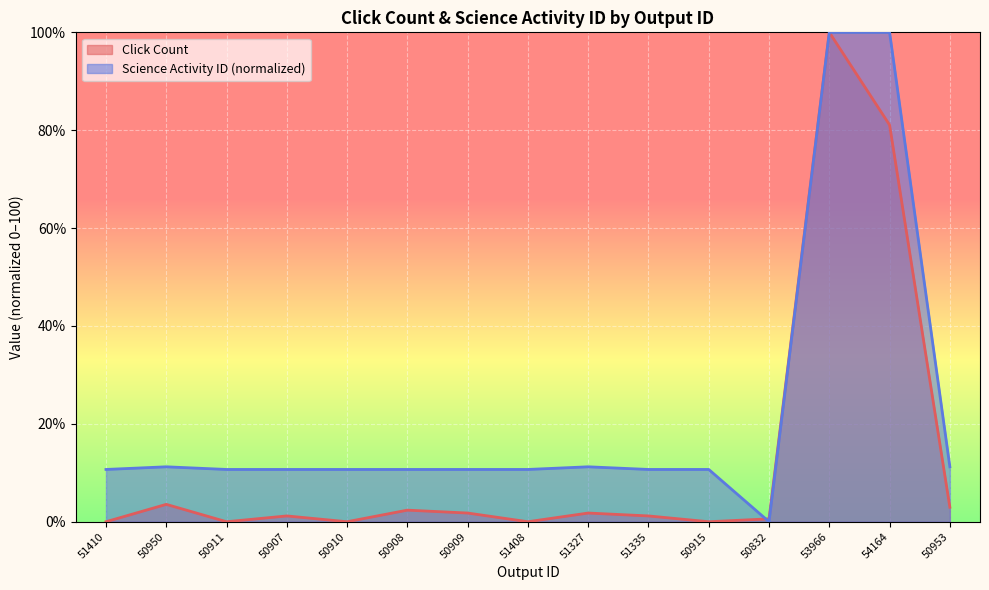

What is the highest value of the Click Count series?

100.0